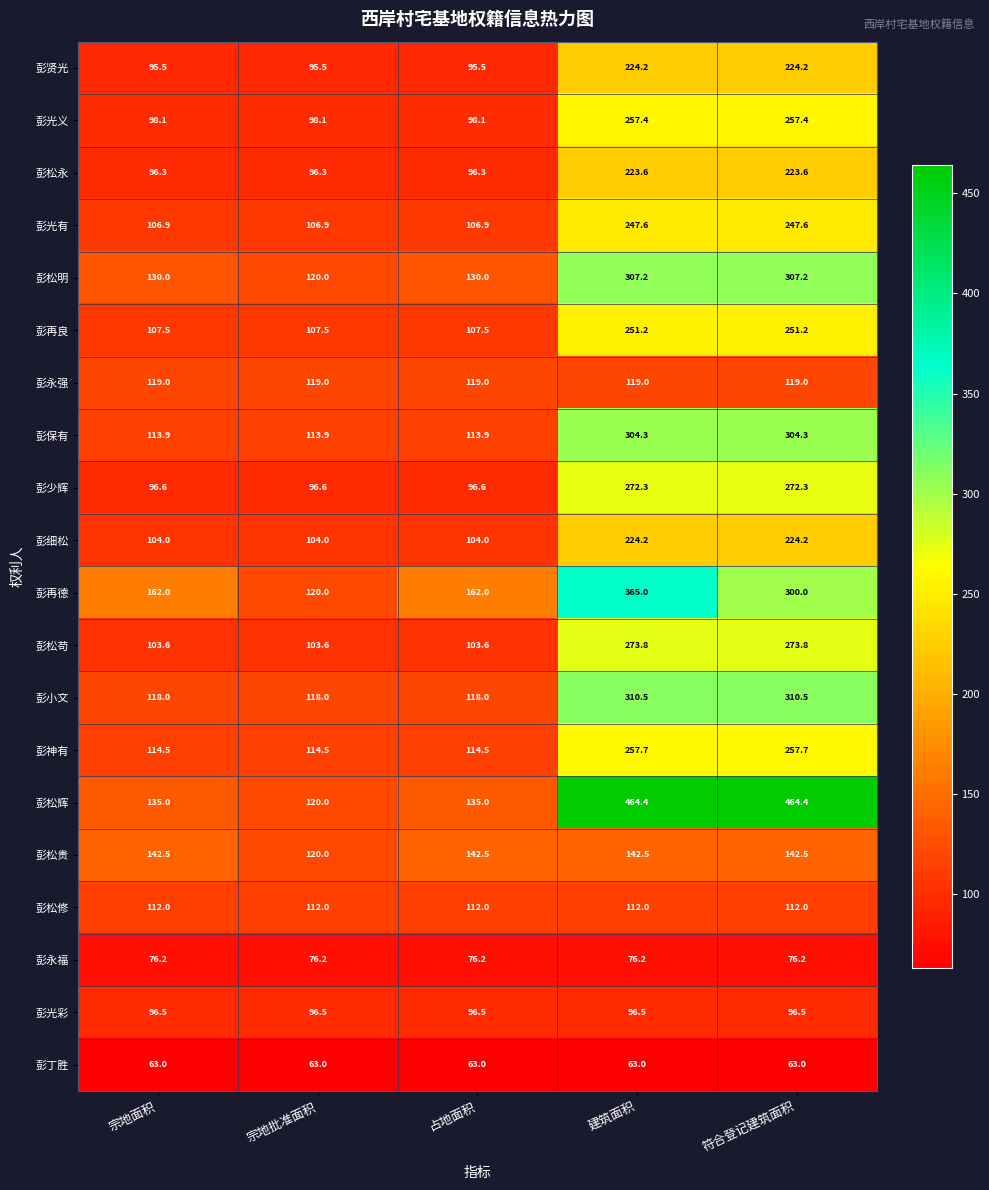

How many categories are shown in the chart?

5